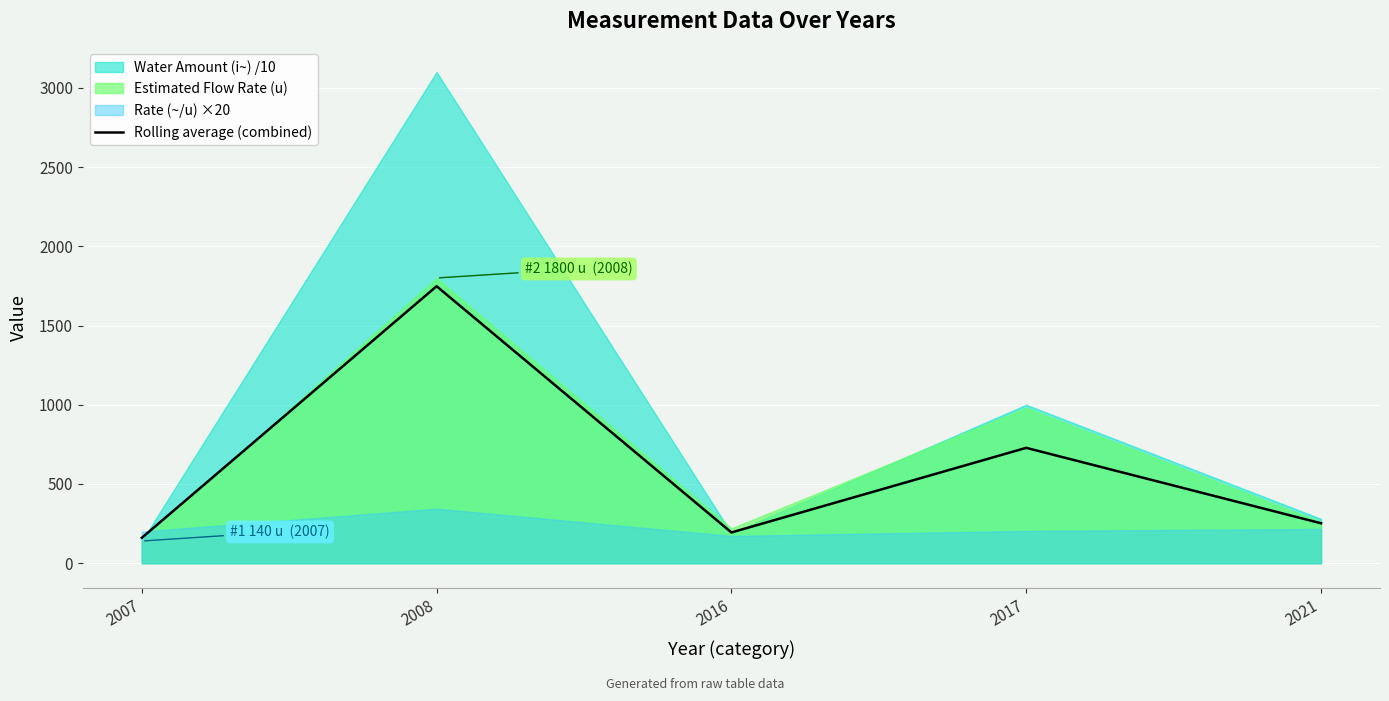

What is the value of the 3rd point from the left?

194